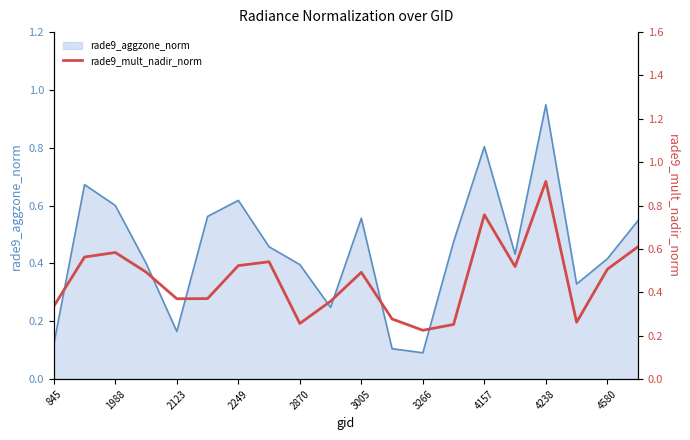

How many interior local valleys (lower than both neighbors) does the data have?

5